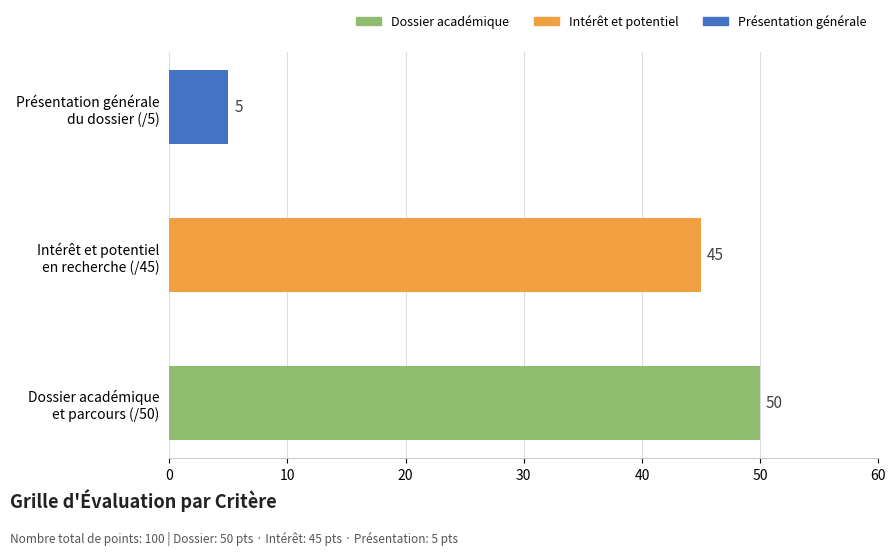

What is the greatest value displayed?

50